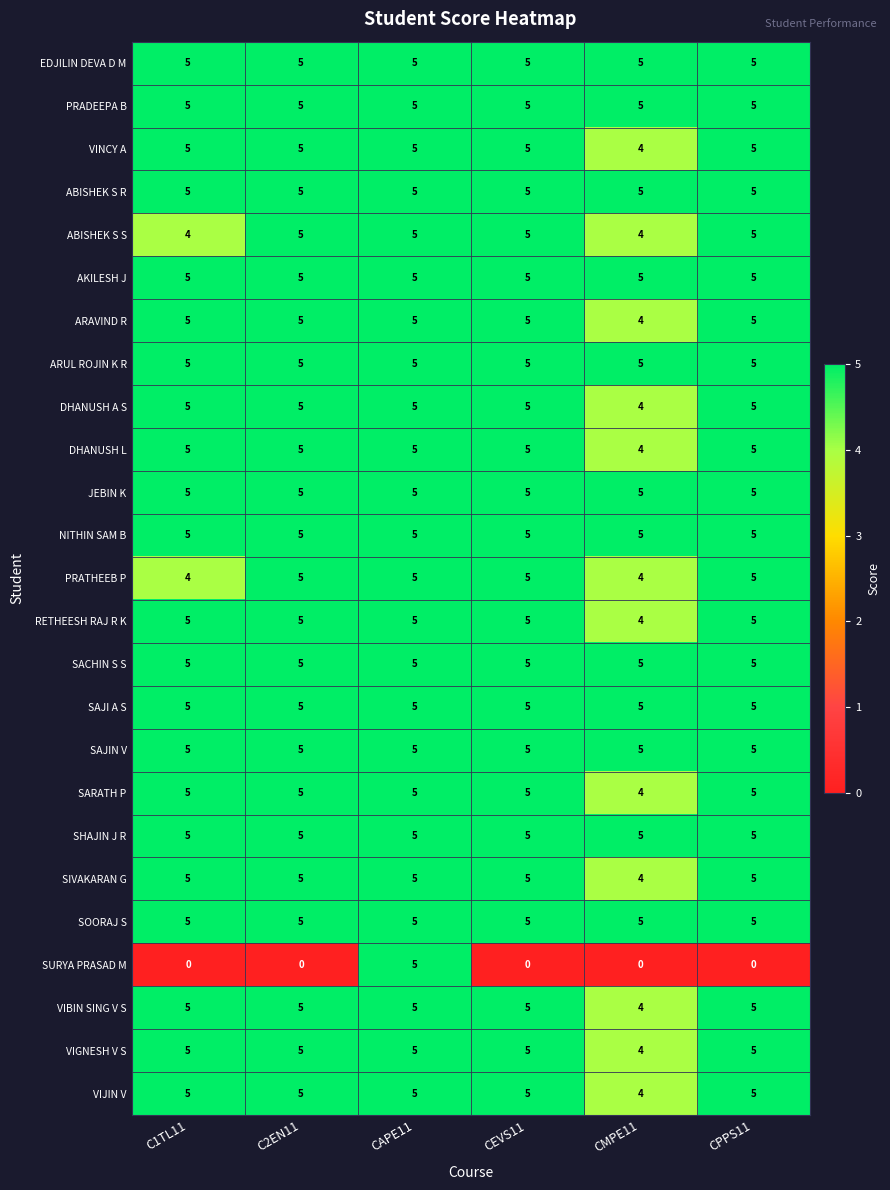

What is the average value of the PRATHEEB P series?

5